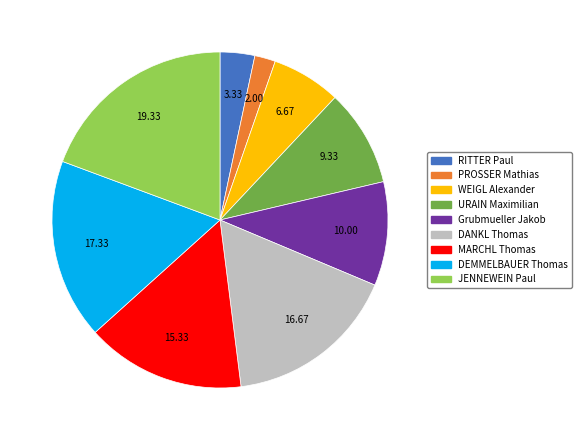

Is there a majority slice in this chart?

No